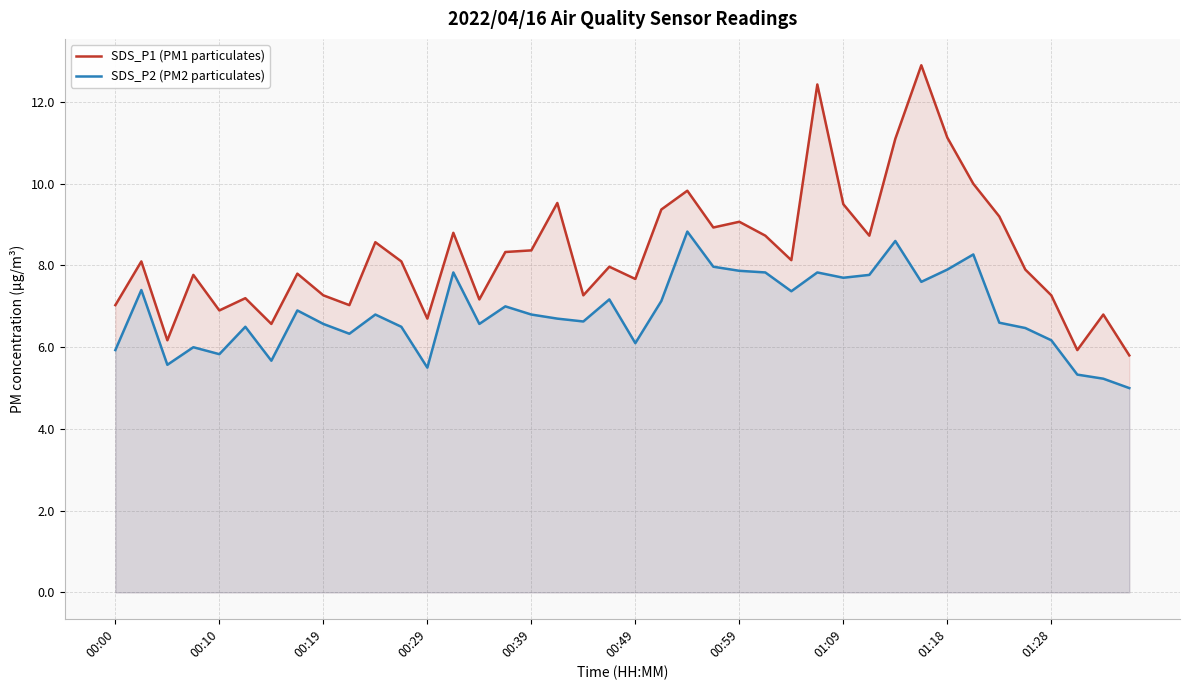

Count the number of categories in the chart.

40